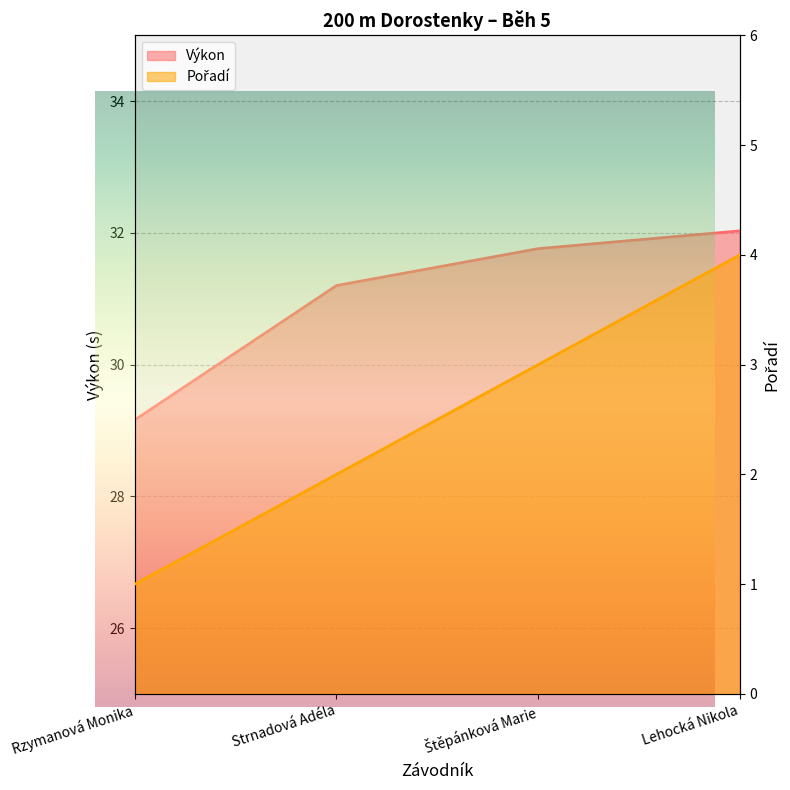

List the series in order of their overall mean, highest first.

Výkon, Pořadí